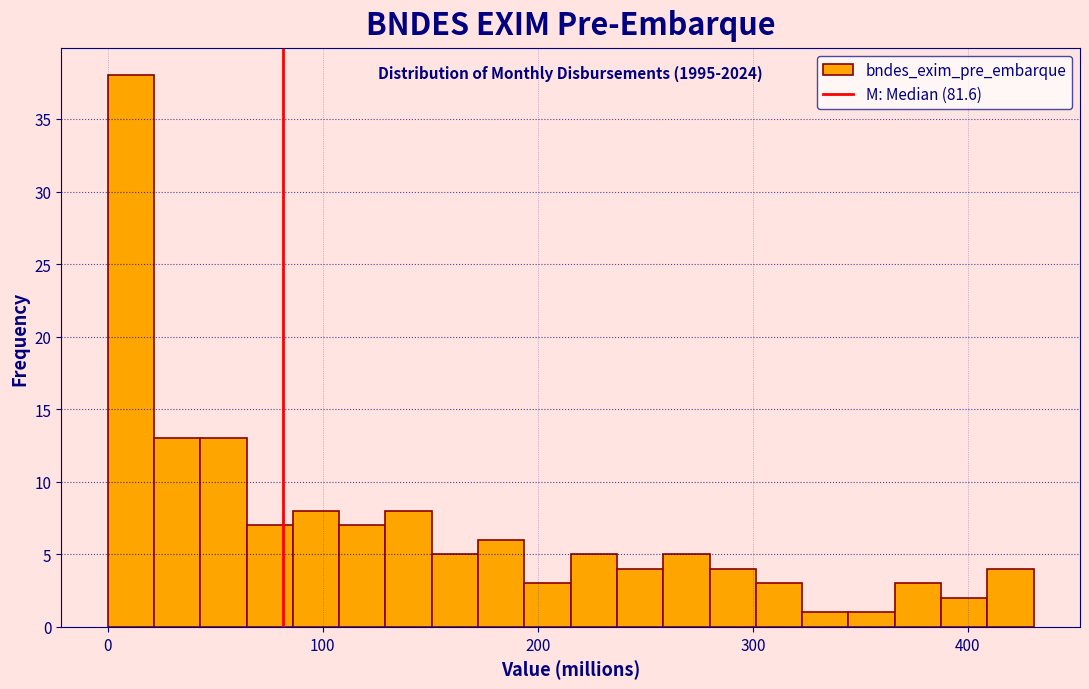

Read against the x-axis, roughly where is the centre of the tallest bar?

10